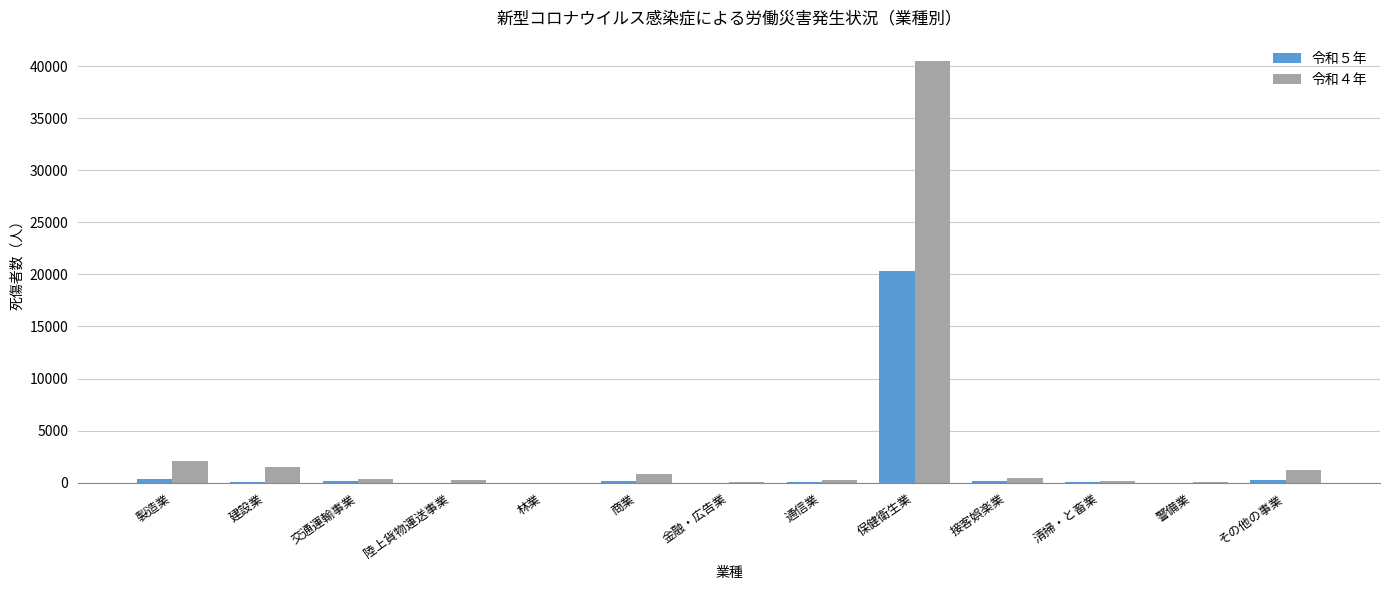

At which label is 令和４年 closest to 20253?

製造業